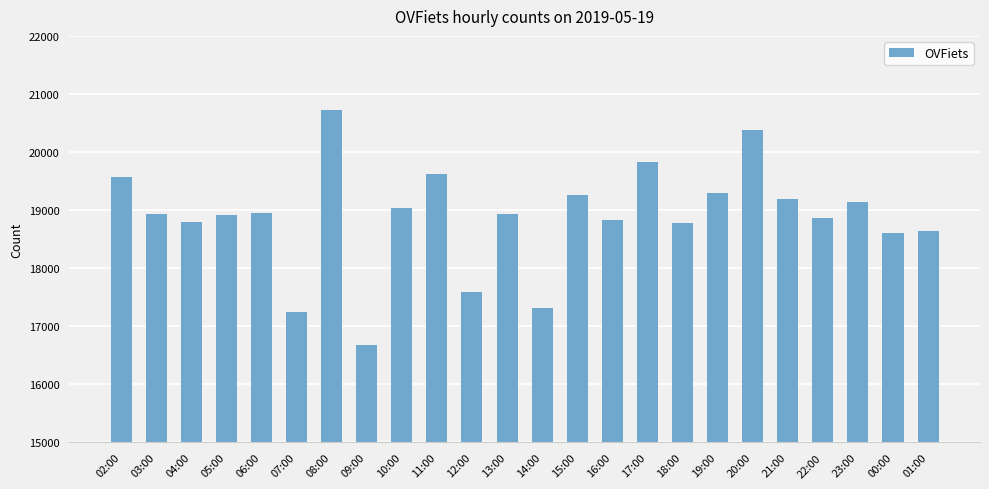

The chart shows a value of 5867 at 11:00. True or false?

False